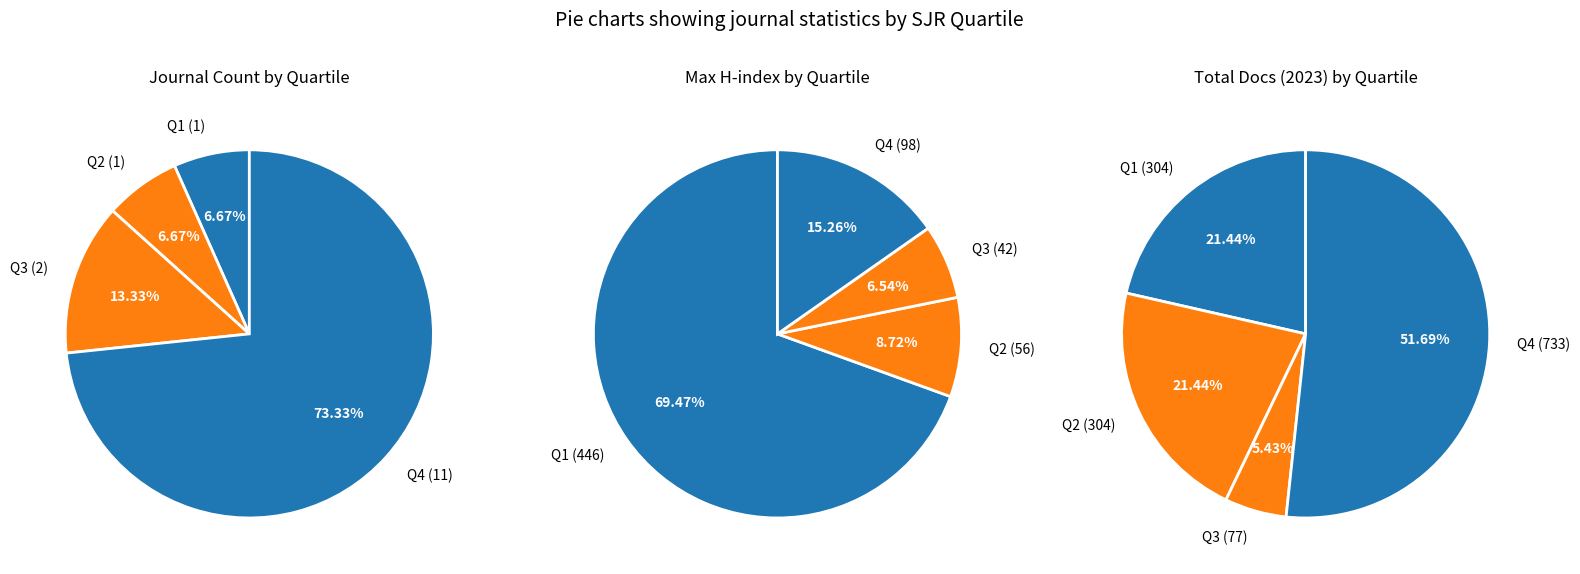

Do Q3 and Q2 together represent more than half of the pie?

No